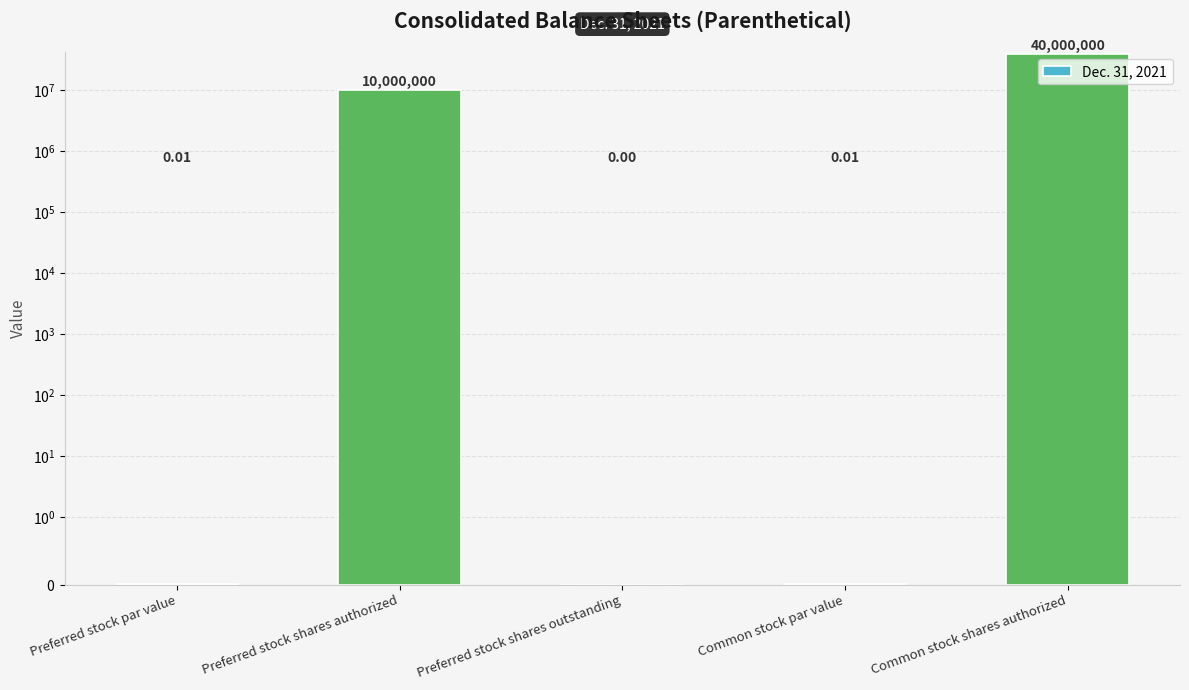

What is the label of the 2nd bar from the left?

Preferred stock shares authorized